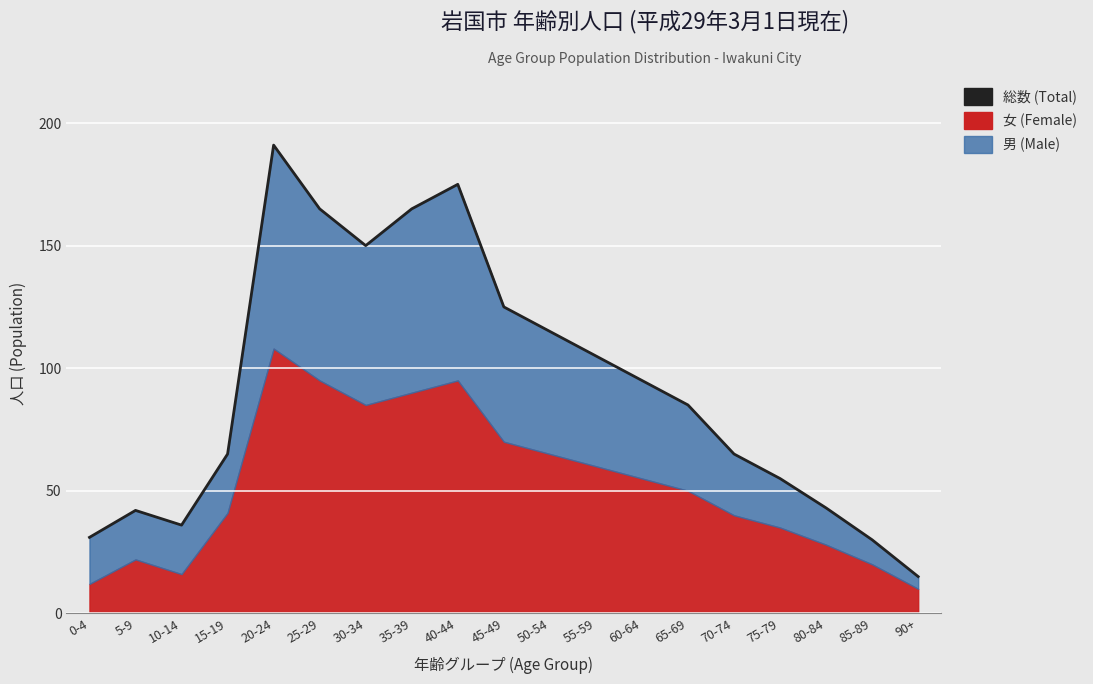

What is the label of the 18th point from the left?

85-89